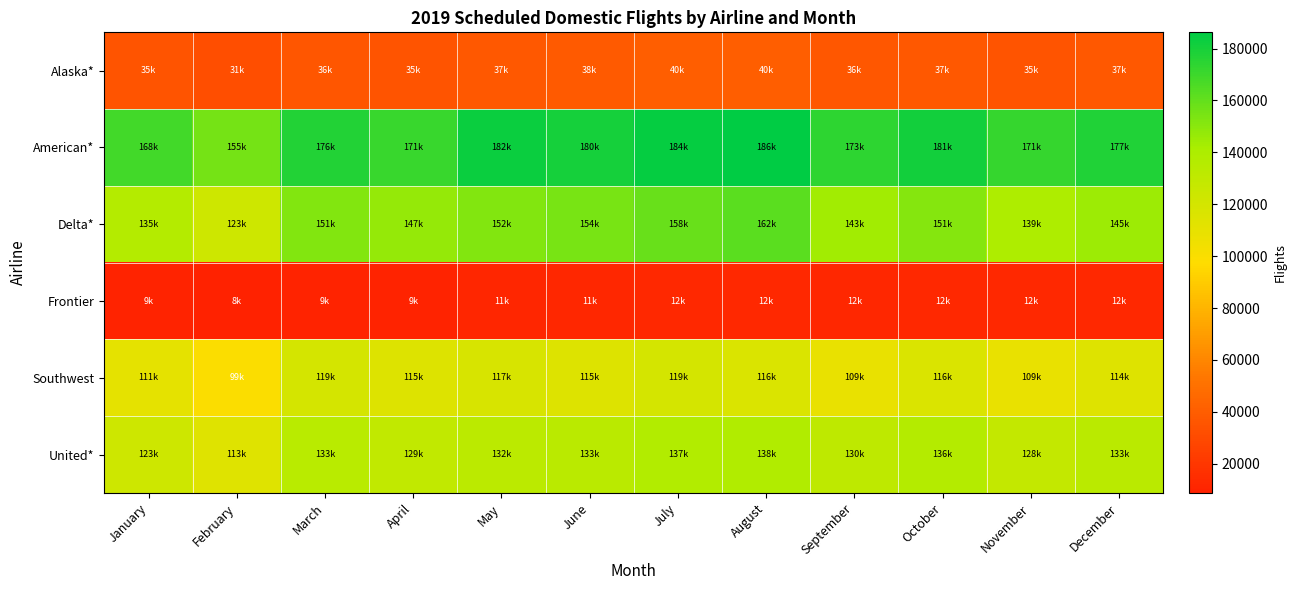

How many distinct data groups are displayed?

6